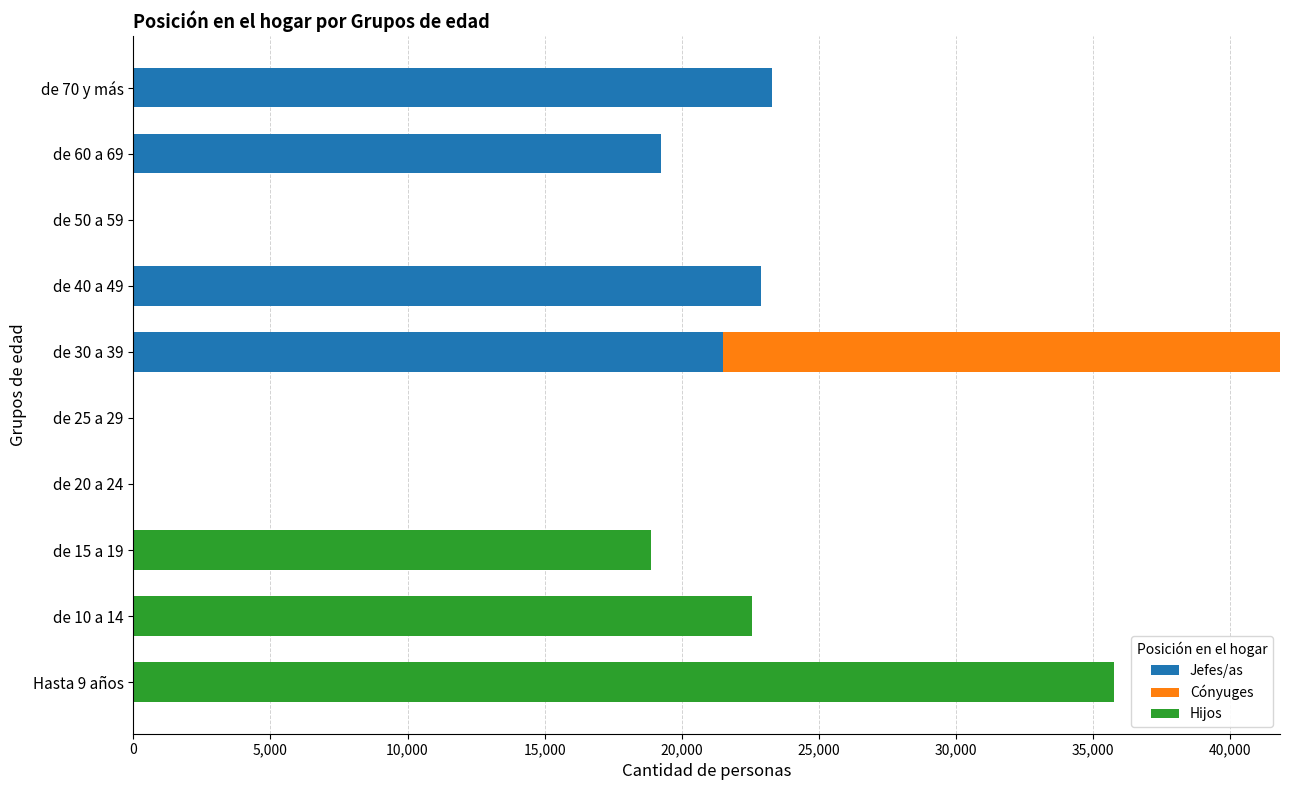

What is the sum of all Jefes/as values?

86891